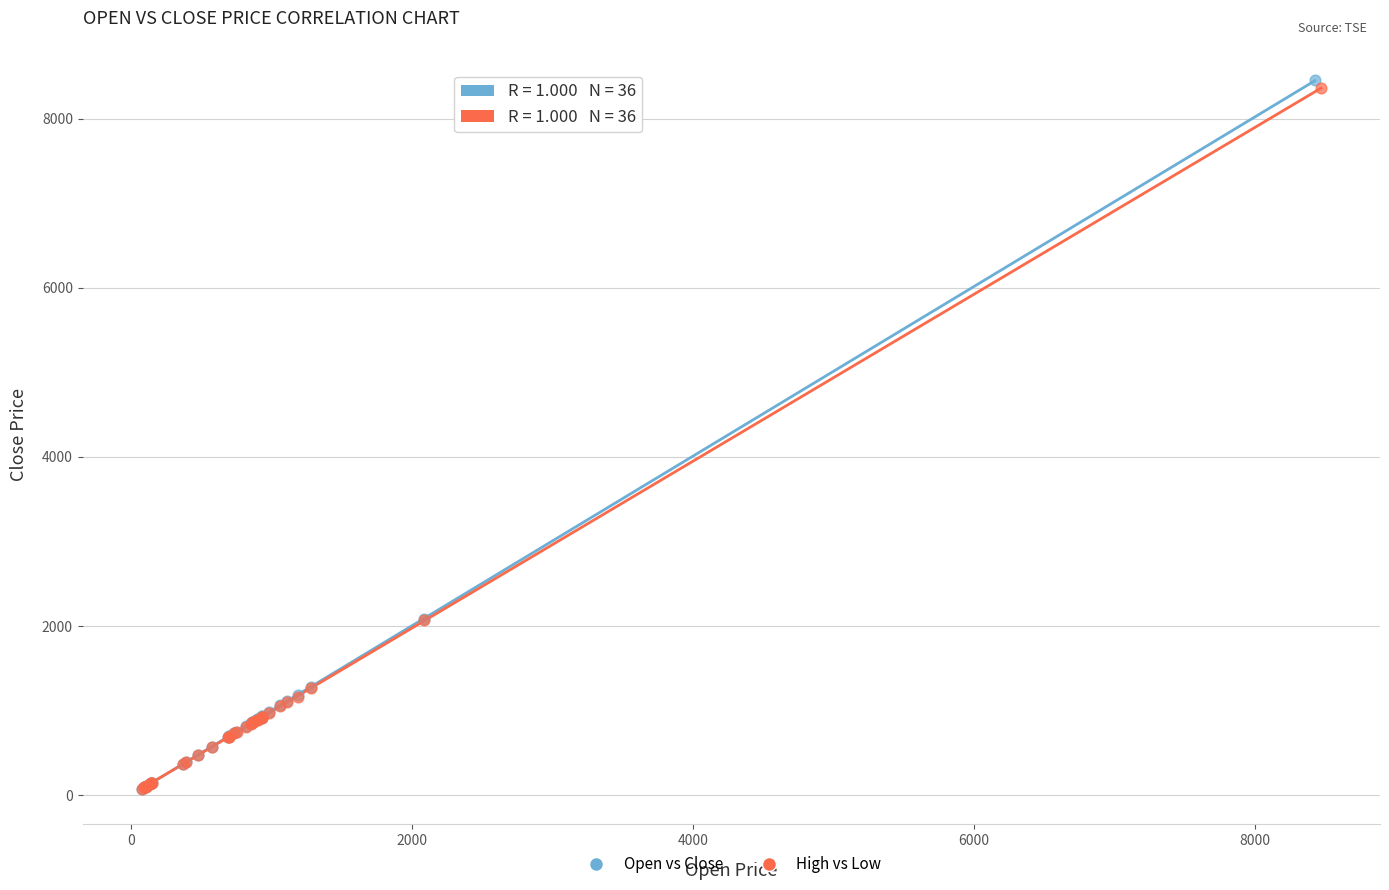

What are all the series names shown in the legend?

Open vs Close, High vs Low